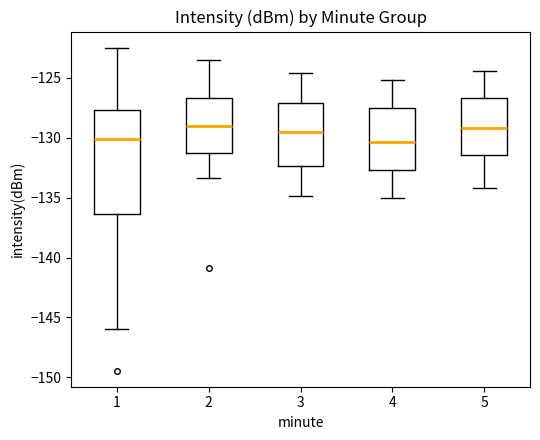

Reading left to right, transcribe this box plot: for each box, give where its median line is, the range the box spans, and where its two whiskers end, as read against the y-axis. The values are not printed on the chart, so give them approximately, as read against the axis.

1: median -130.0, box -136.5 to -127.5, whiskers -146.0 to -122.5
2: median -129.0, box -131.5 to -126.5, whiskers -133.5 to -123.5
3: median -129.5, box -132.5 to -127.0, whiskers -135.0 to -124.5
4: median -130.5, box -132.5 to -127.5, whiskers -135.0 to -125.0
5: median -129.0, box -131.5 to -126.5, whiskers -134.0 to -124.5